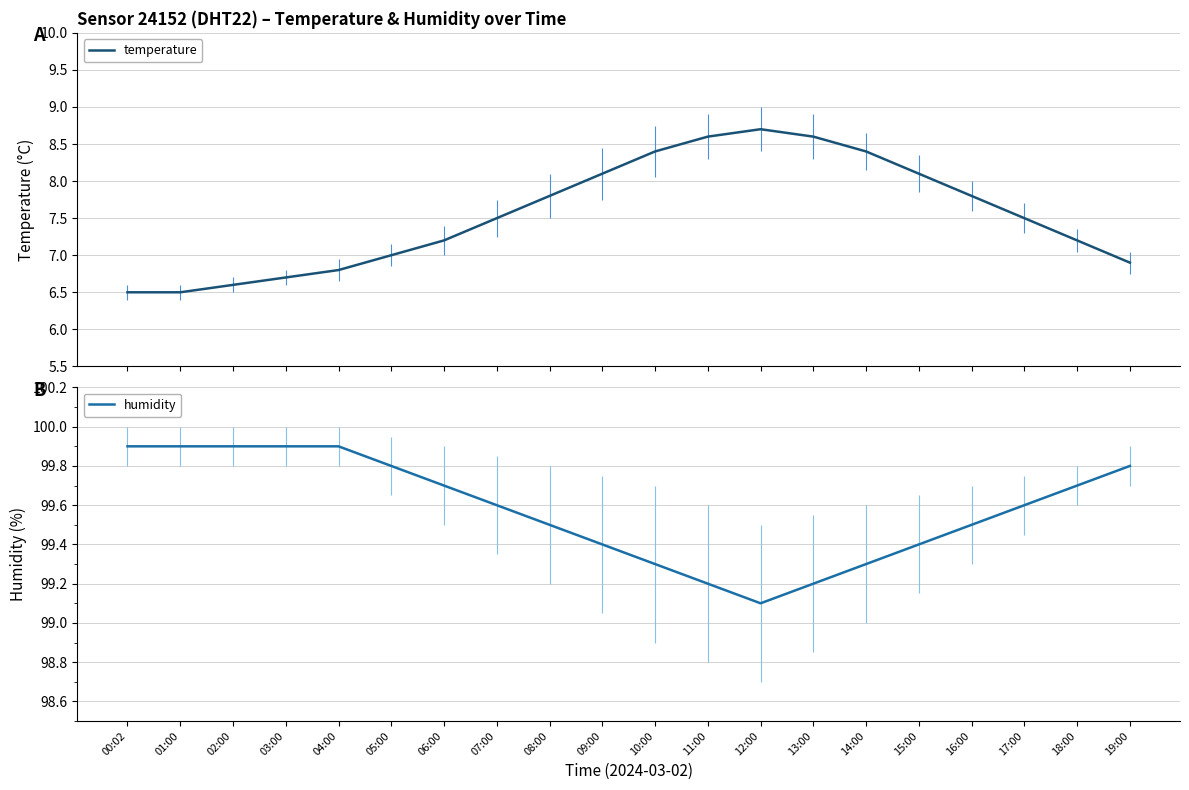

At which label does temperature reach its peak?

12:00